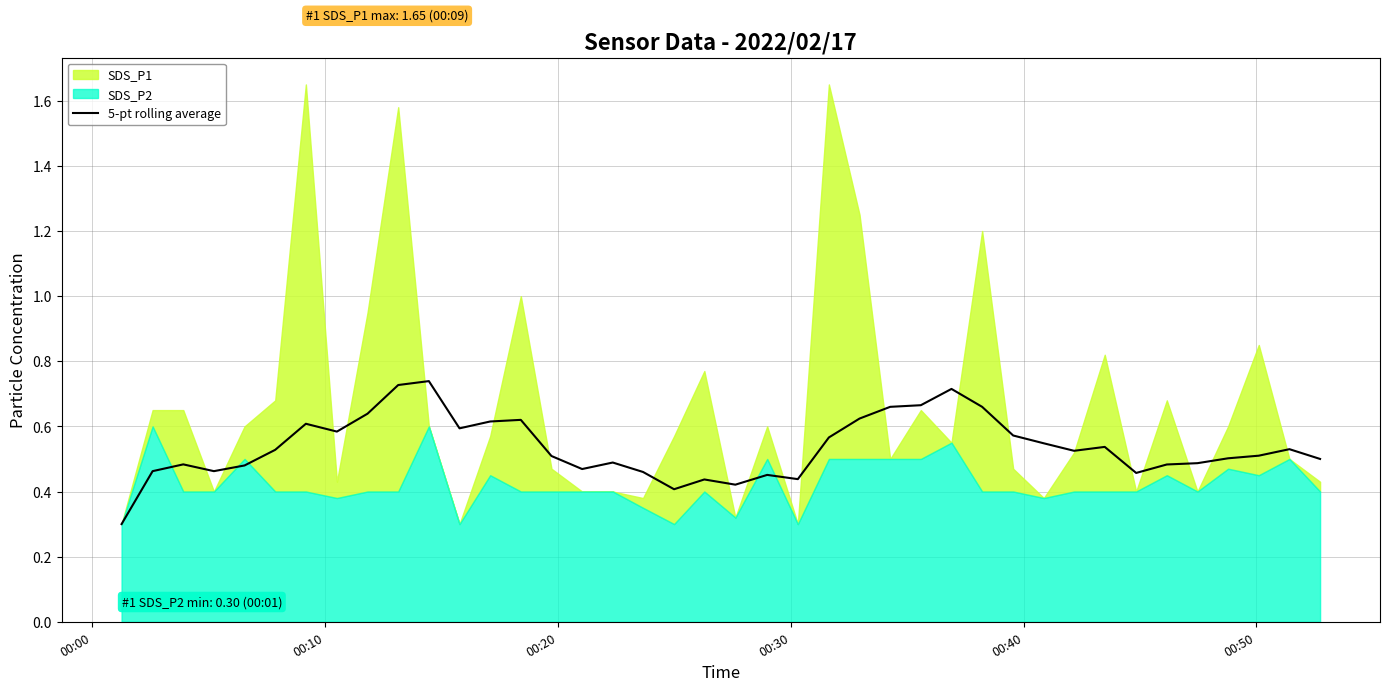

How many interior local peaks (higher than both neighbors) does the data have?

10